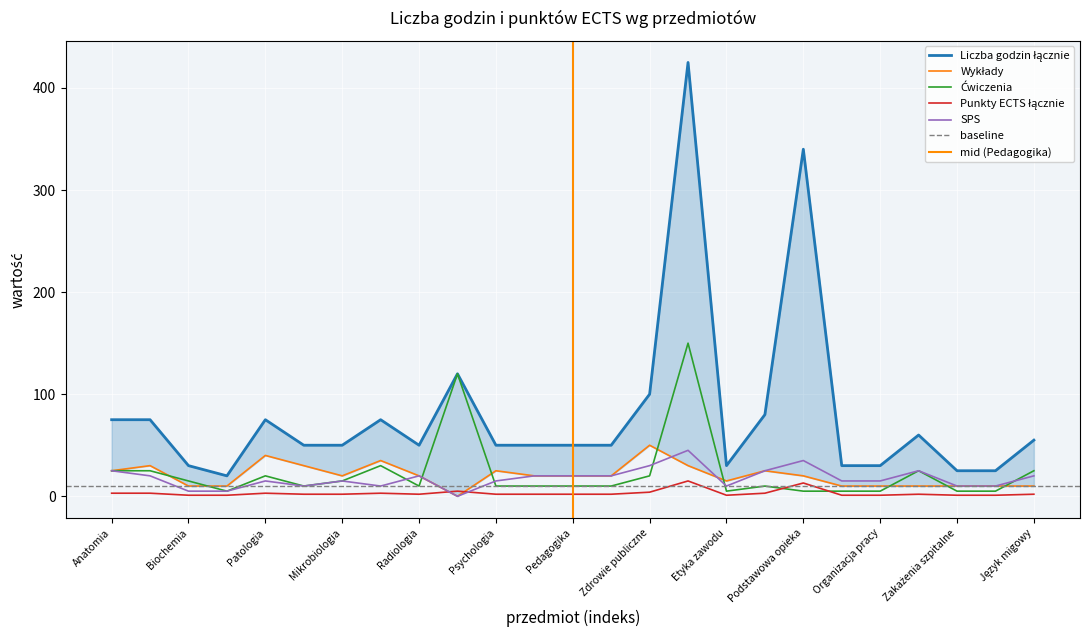

Is the value of Wykłady at Socjologia greater than the value of Ćwiczenia at Język migowy?

No